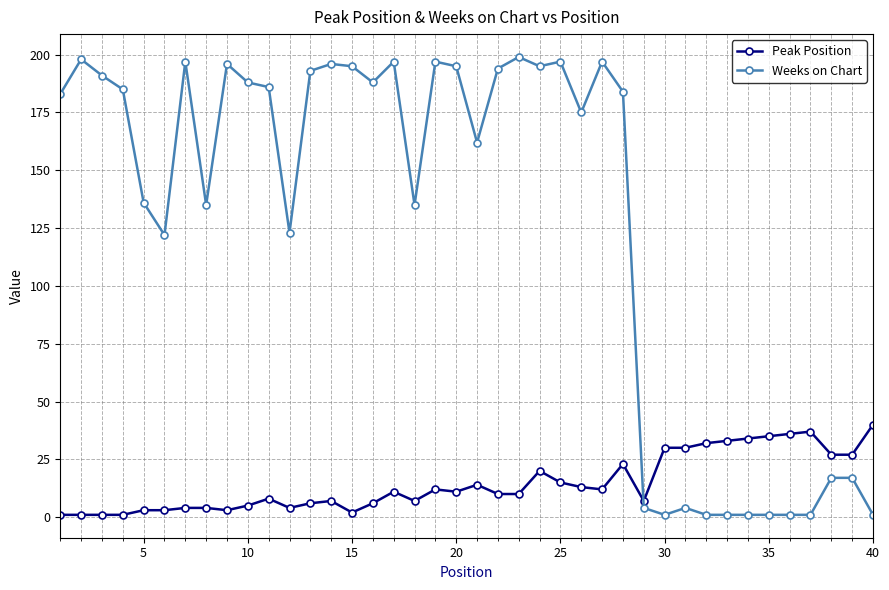

True or false: Peak Position has more than 0 points higher than both neighbors.

True